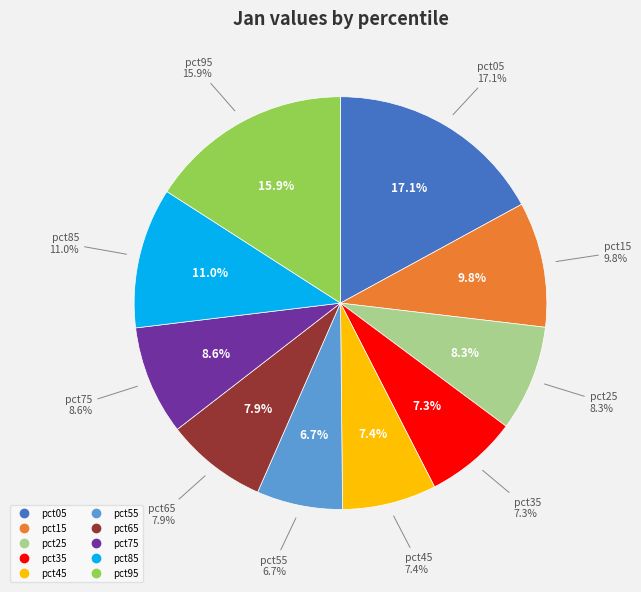

True or false: pct15 accounts for 21% of the total.

False